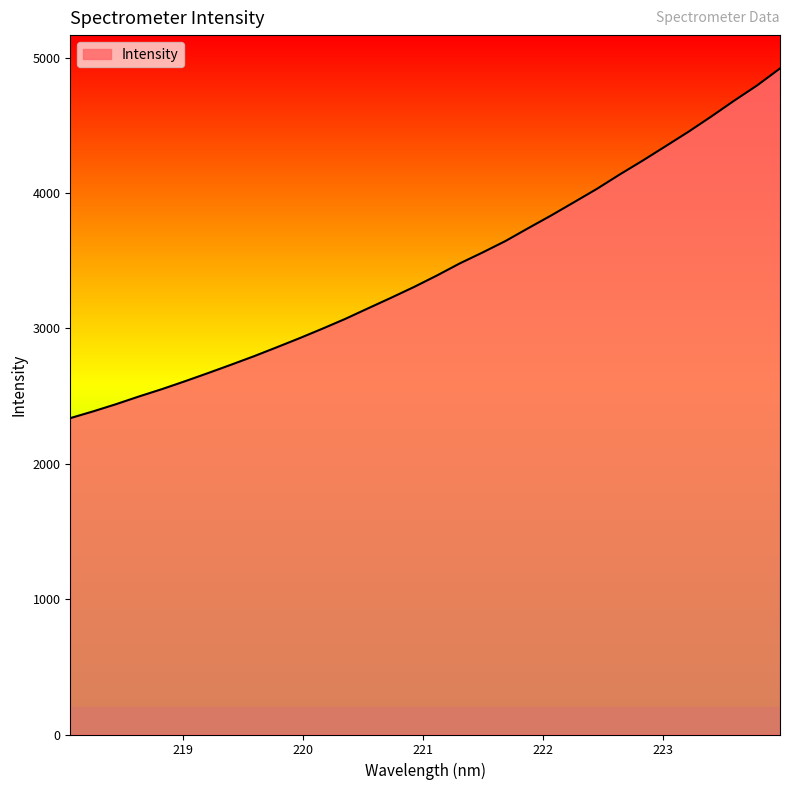

What is the smallest value displayed?

2337.1